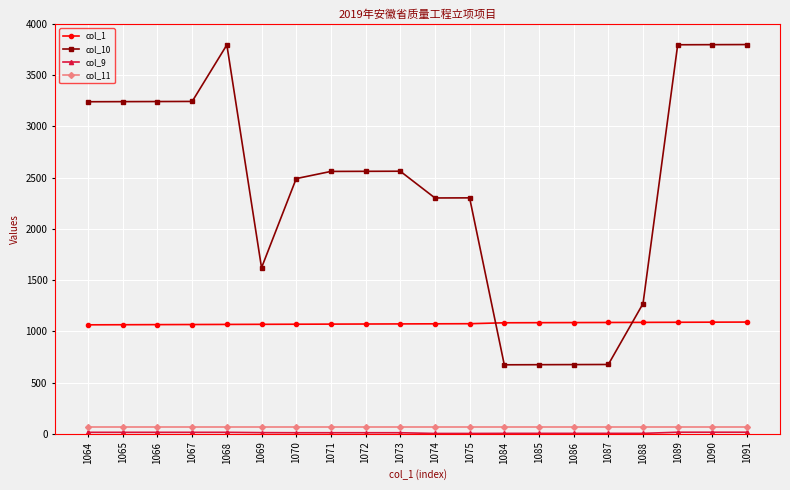

What is the value of the col_11 point at the 17th from the left?

66